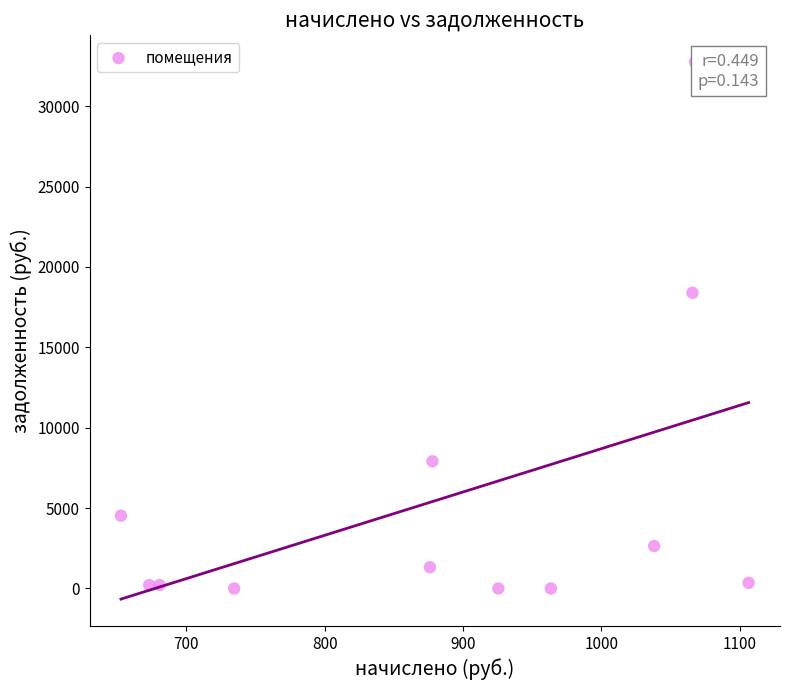

What is the range of Y values (max minus min)?

32738.8